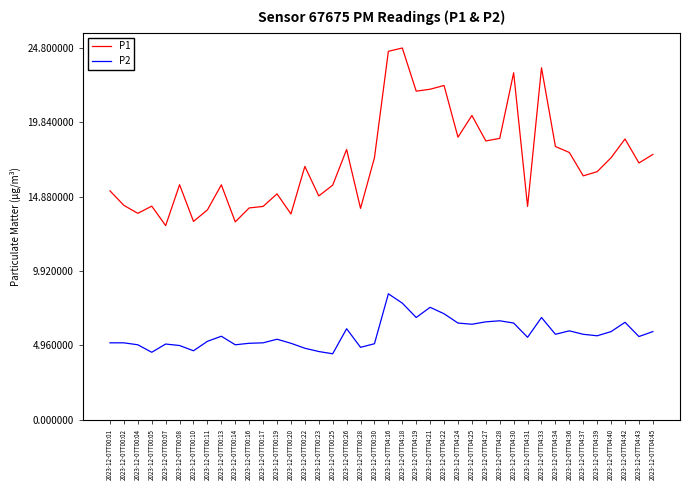

Read the P2 value at 2023-12-07T00:20.

5.1